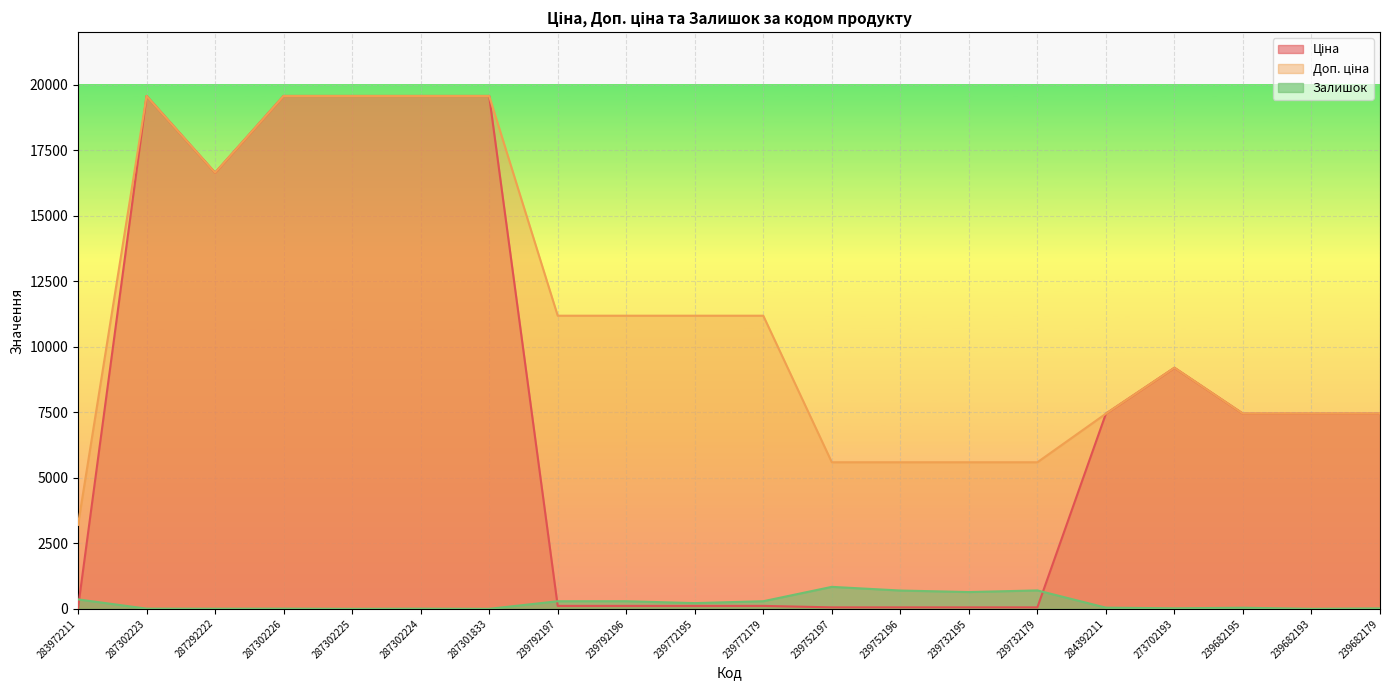

Is it true that Доп. ціна equals 11182.0 at 239792197?

True